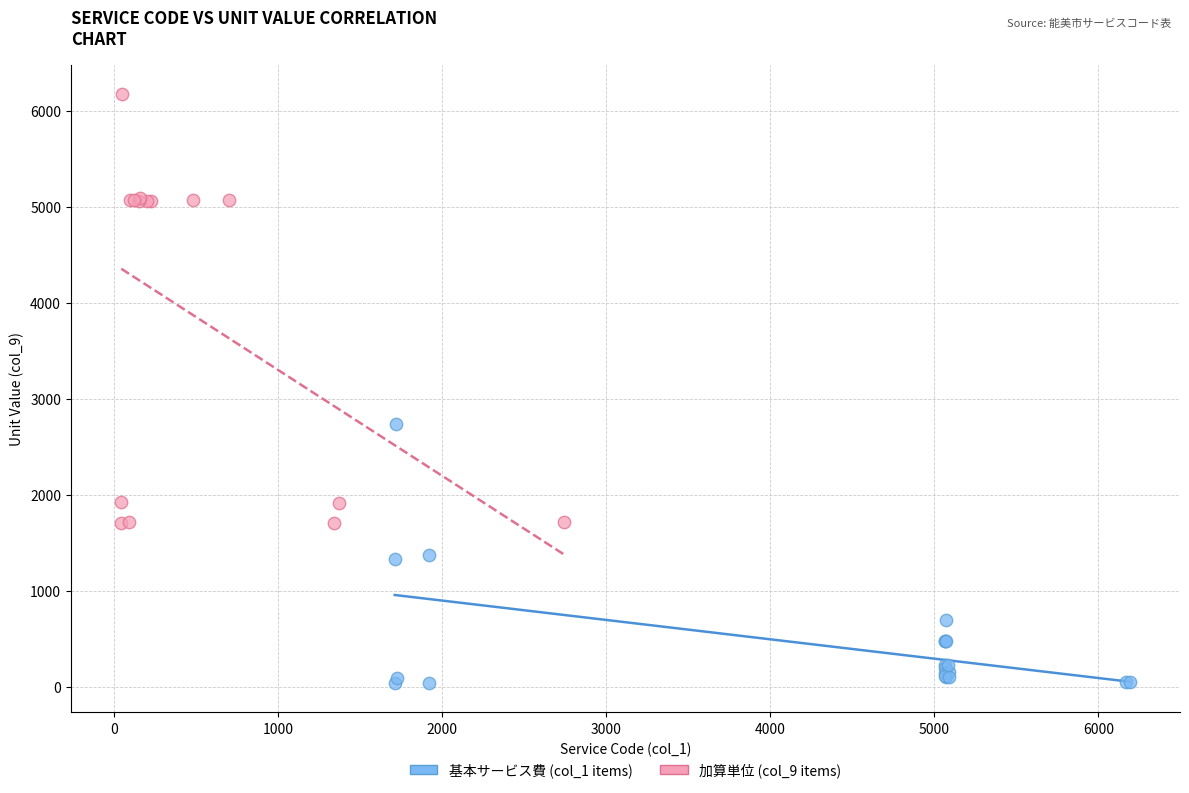

Which series has the widest spread of Y values?

加算単位 (col_9 items)